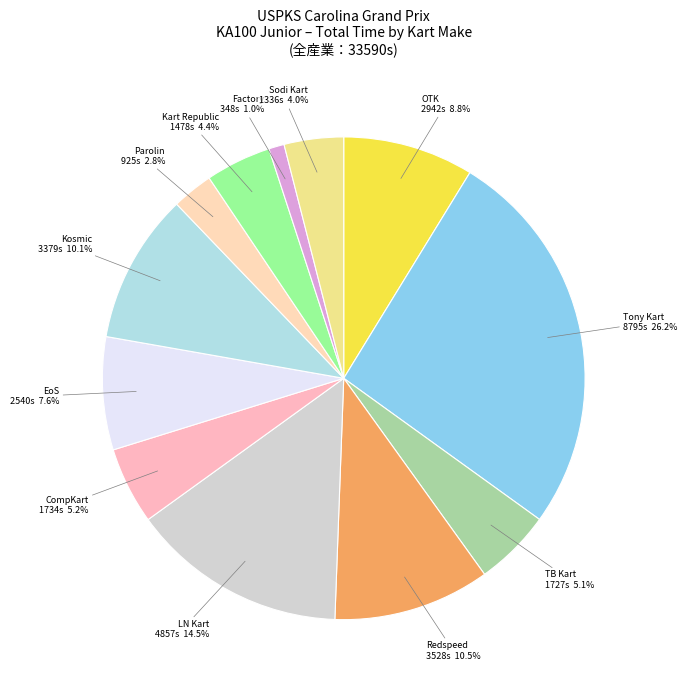

Combined, what portion of the pie is LN Kart and TB Kart?

19.6%